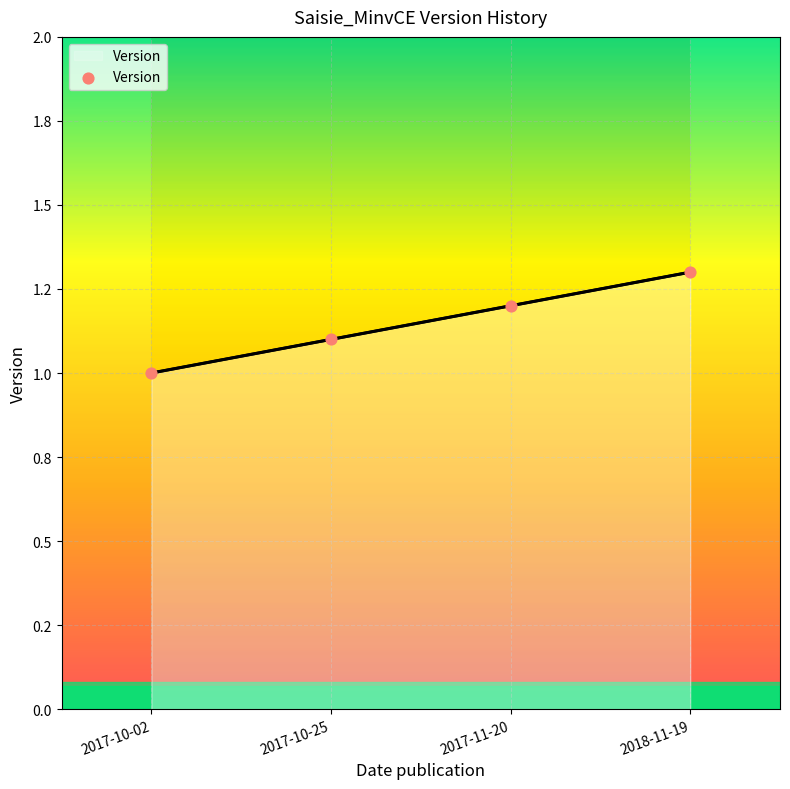

What is the ratio of the value at 2017-11-20 to the value at 2017-10-25?

1.1